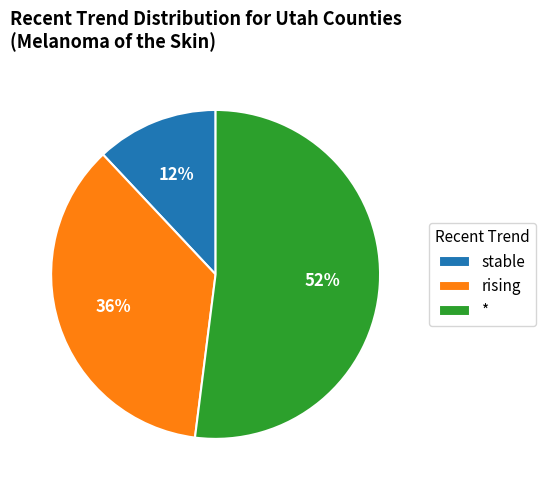

Between * and stable, which is larger?

*